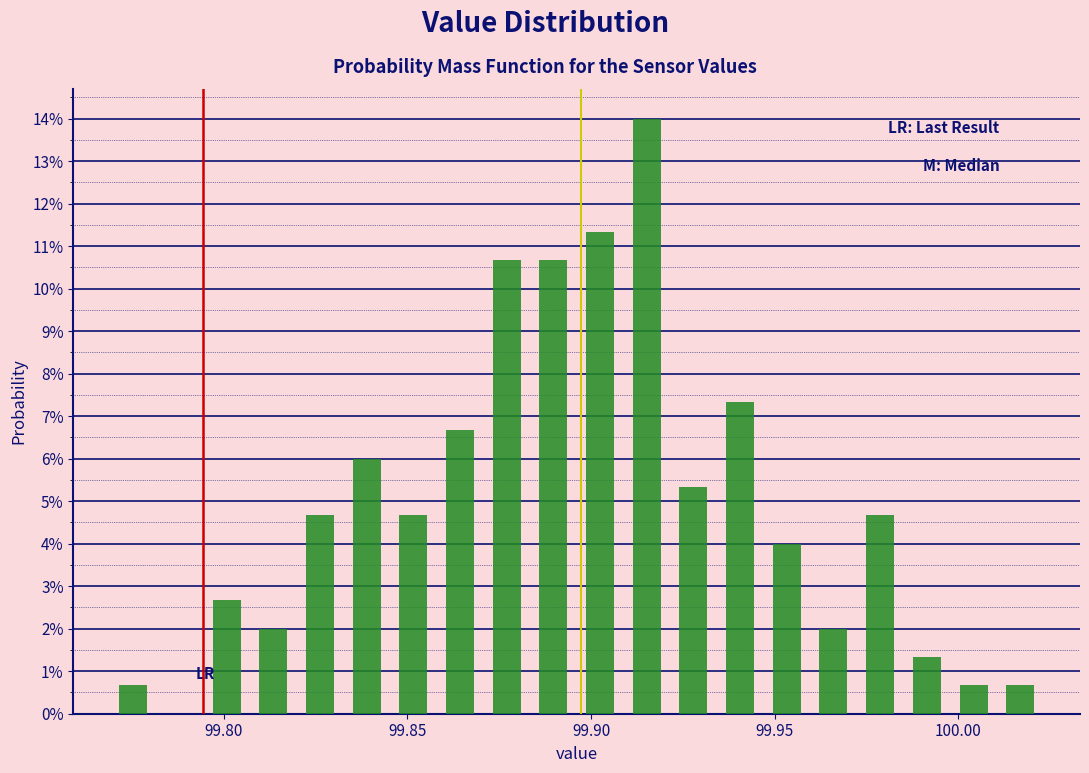

Read against the x-axis, roughly where is the centre of the tallest bar?

99.915